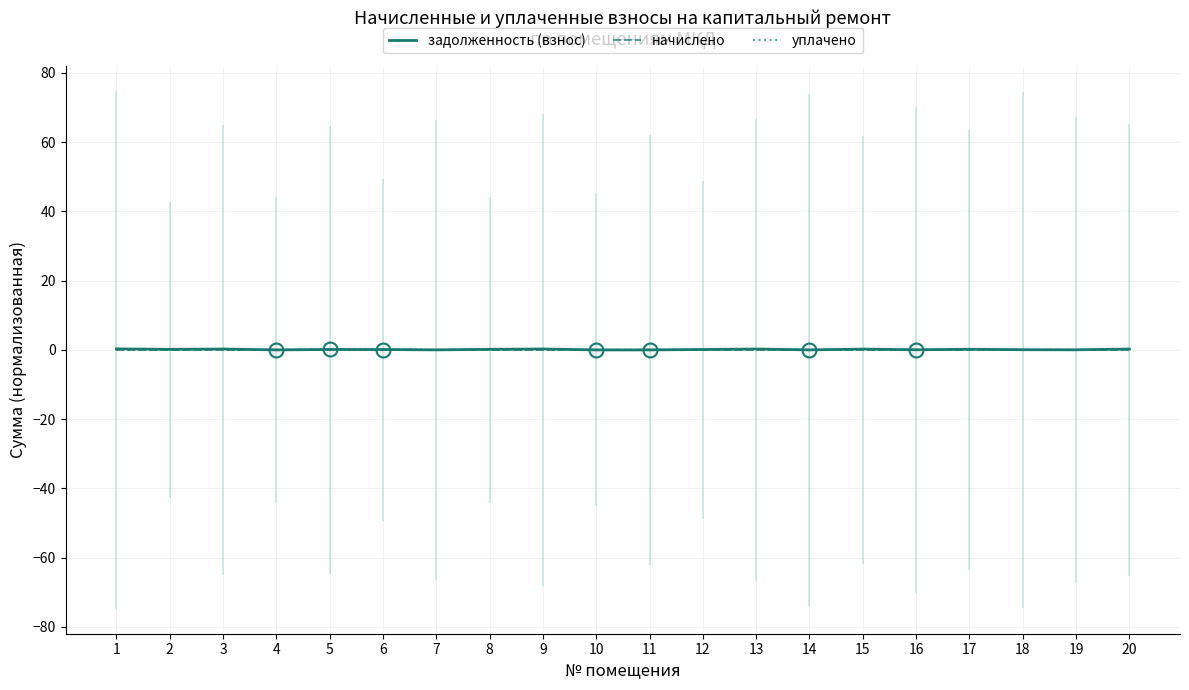

Which series has the largest range (max minus min)?

задолженность (взнос)